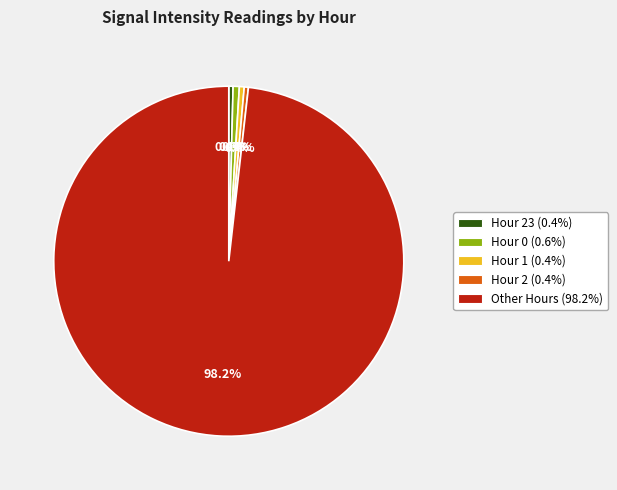

How many segments does this pie chart have?

5